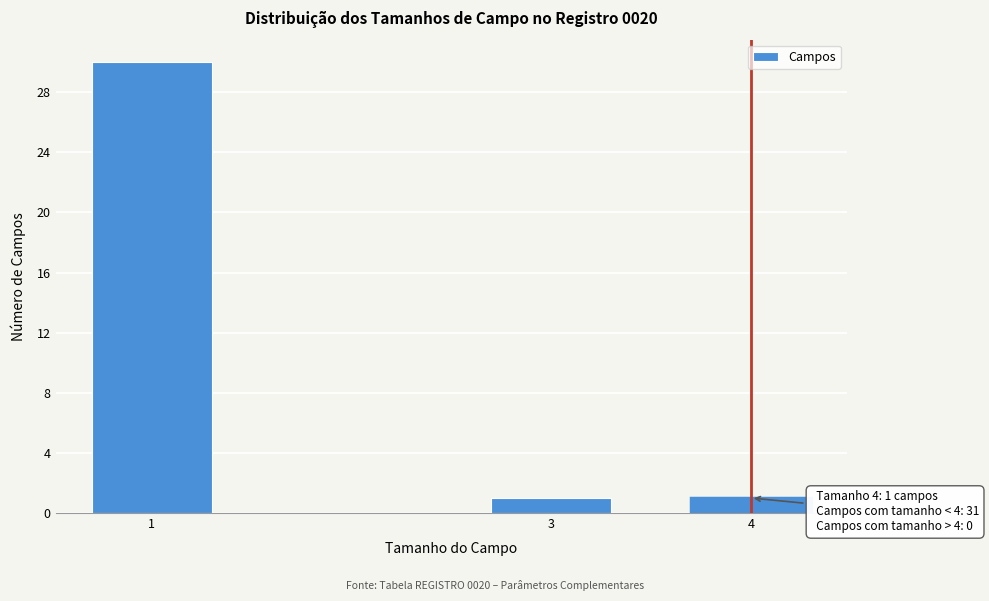

Reading left to right, transcribe all the data shown in this chart.

1=30	3=1	4=1